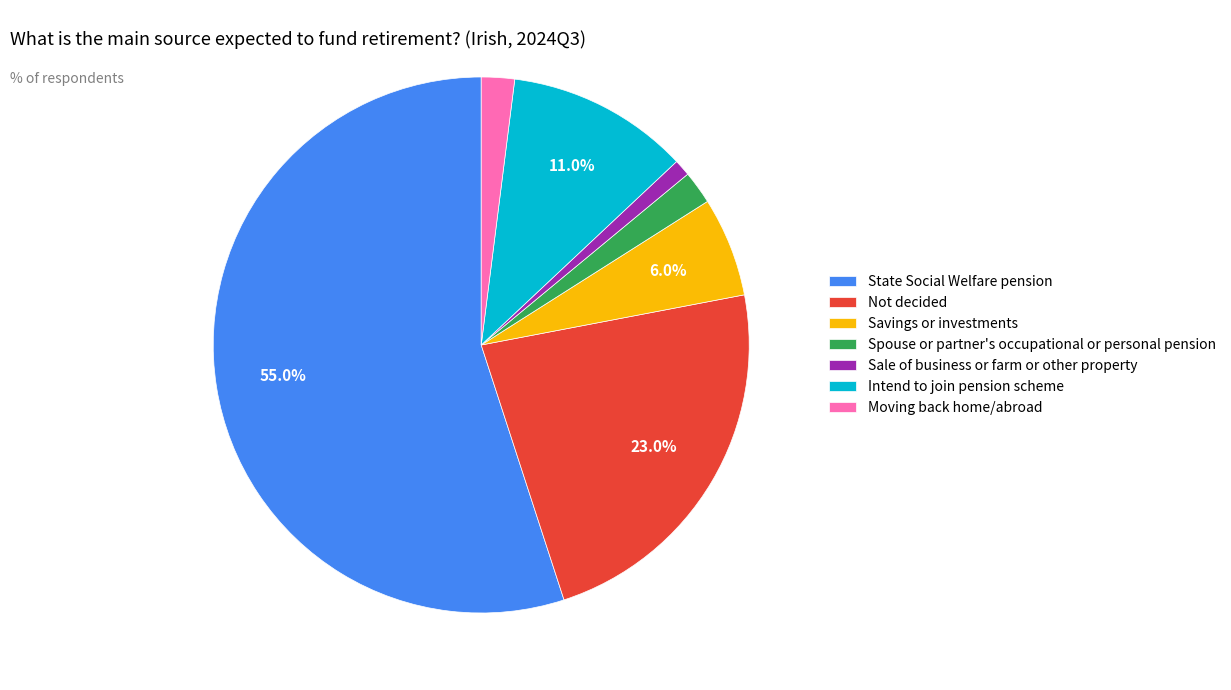

What percentage do Intend to join pension scheme and Not decided together represent?

34.0%